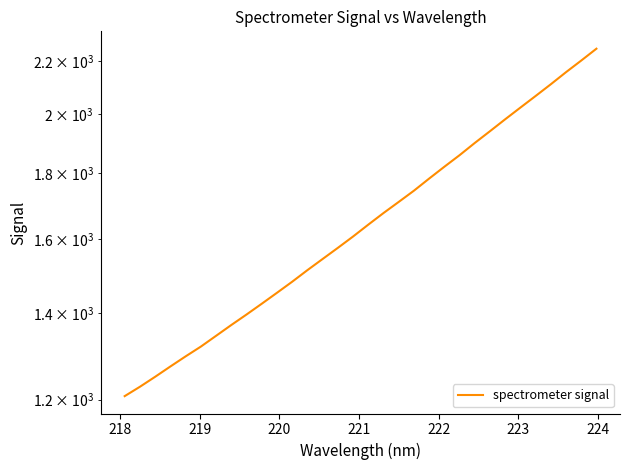

Is it true that the value at 217 is 775.1?

False